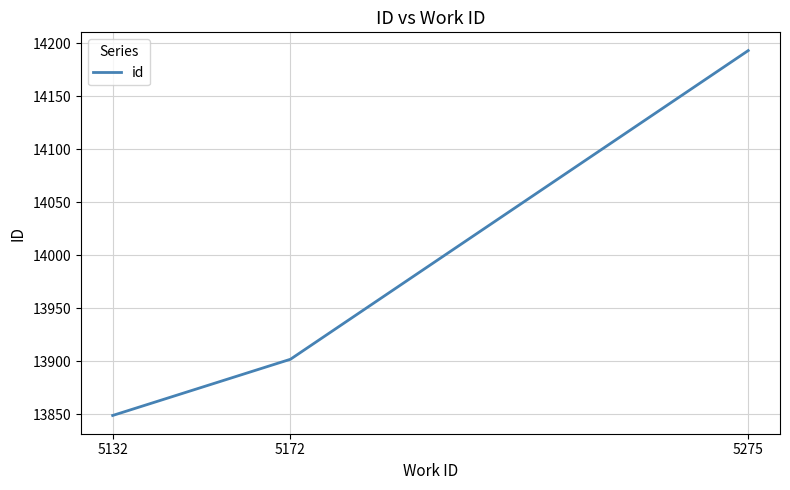

The chart shows a value of 14193 at 5275. True or false?

True